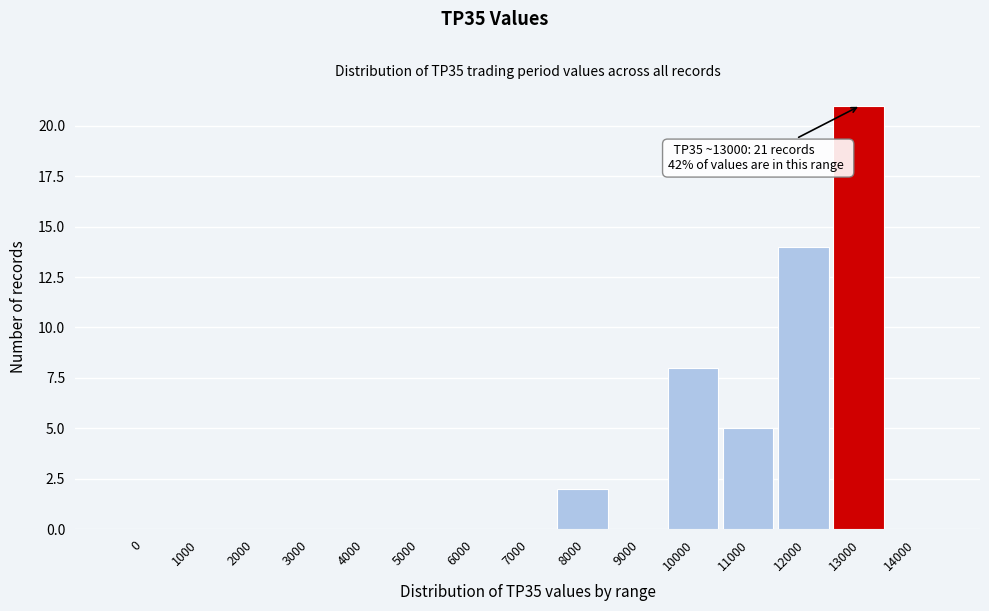

Reading left to right, extract all data points from this chart.

0=0	1000=0	2000=0	3000=0	4000=0	5000=0	6000=0	7000=0	8000=2	9000=0	10000=8	11000=5	12000=14	13000=21	14000=0